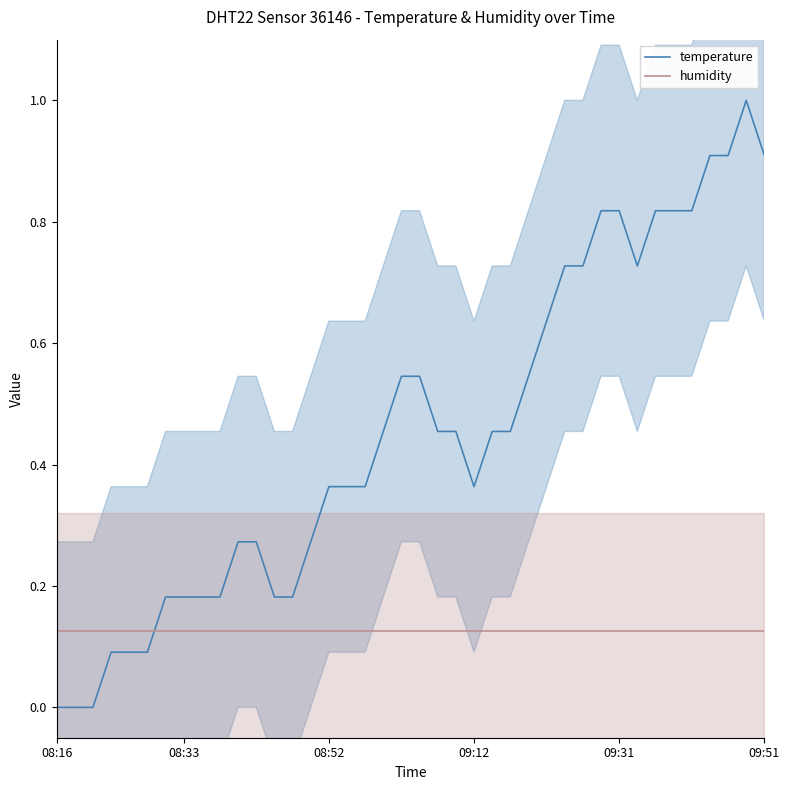

At which category is the sum across all series the highest?

38